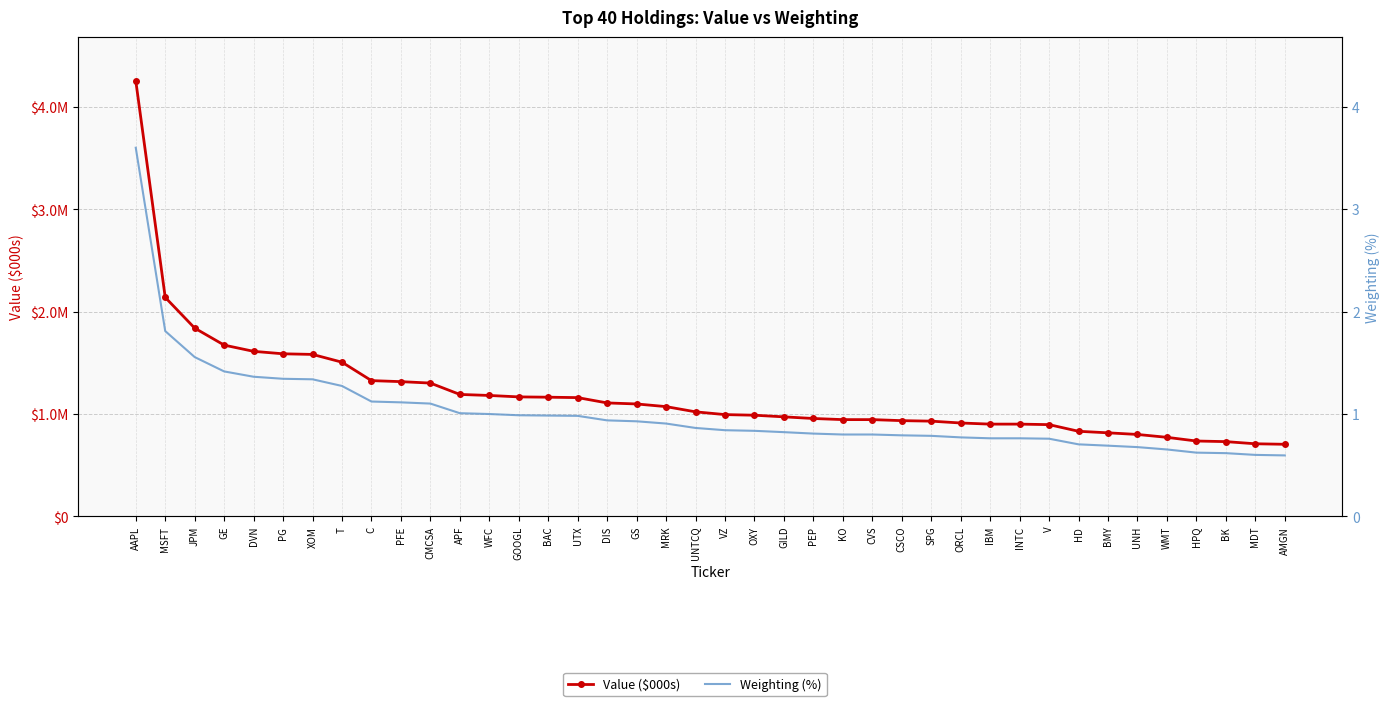

Is this an area chart (filled region under the line)?

No